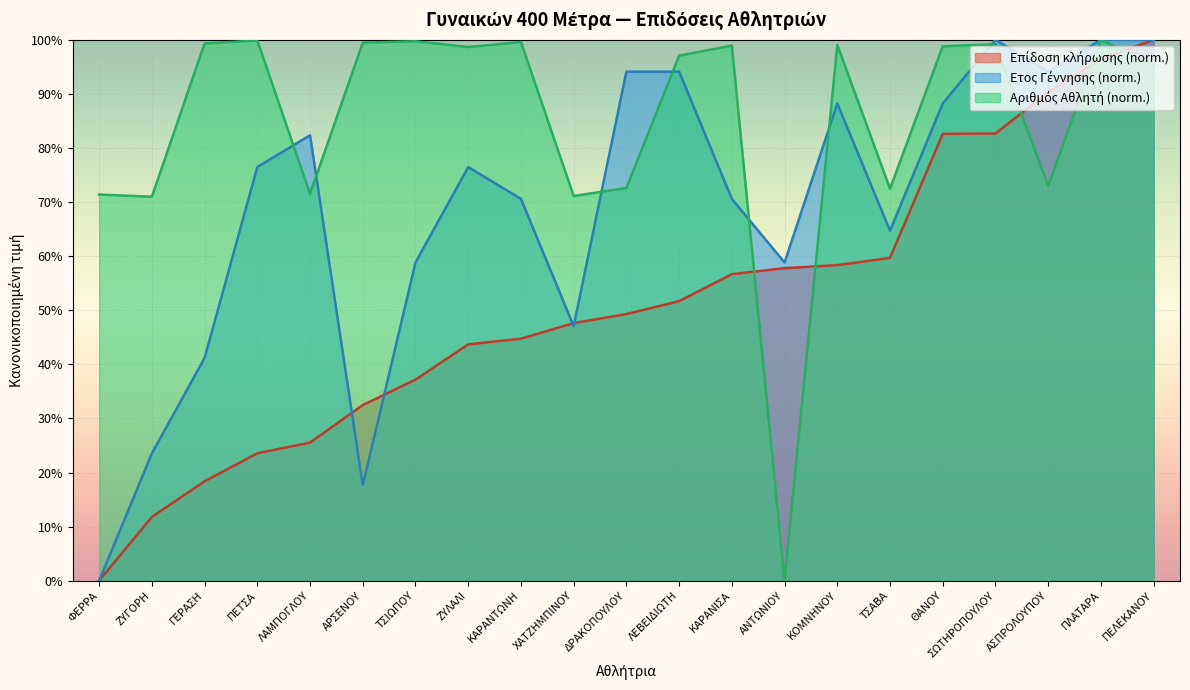

At which label is Αριθμός Αθλ. closest to 0?

ΑΝΤΩΝΙΟΥ